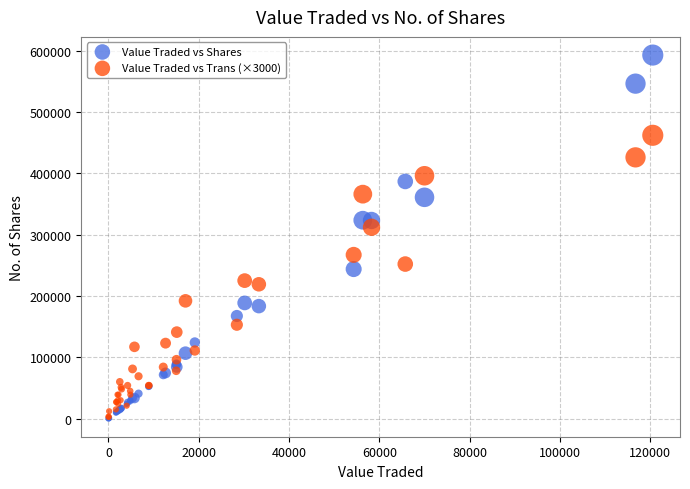

Across all series, what Y value is closest to 296442?

312000